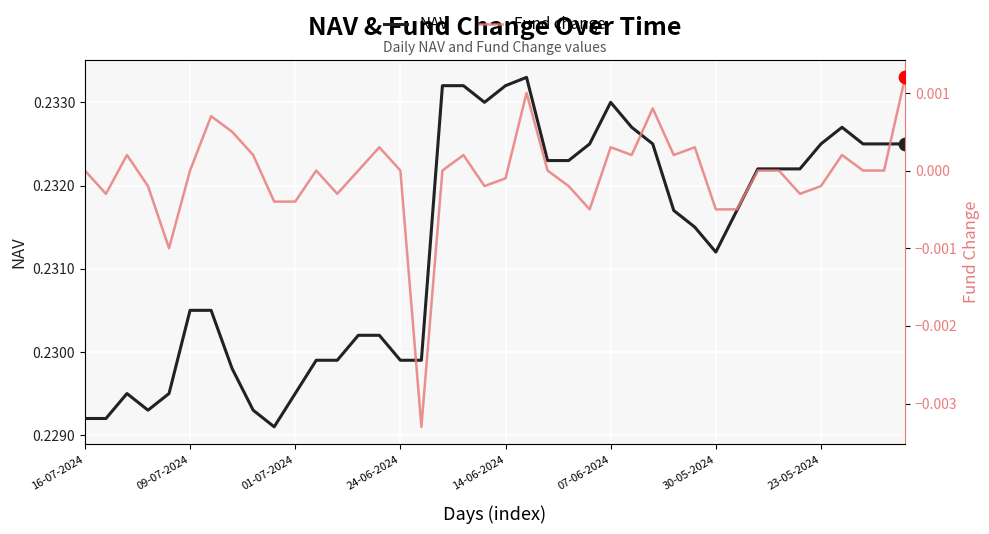

Is the value of NAV at 37 greater than the value of Fund change at 34?

Yes